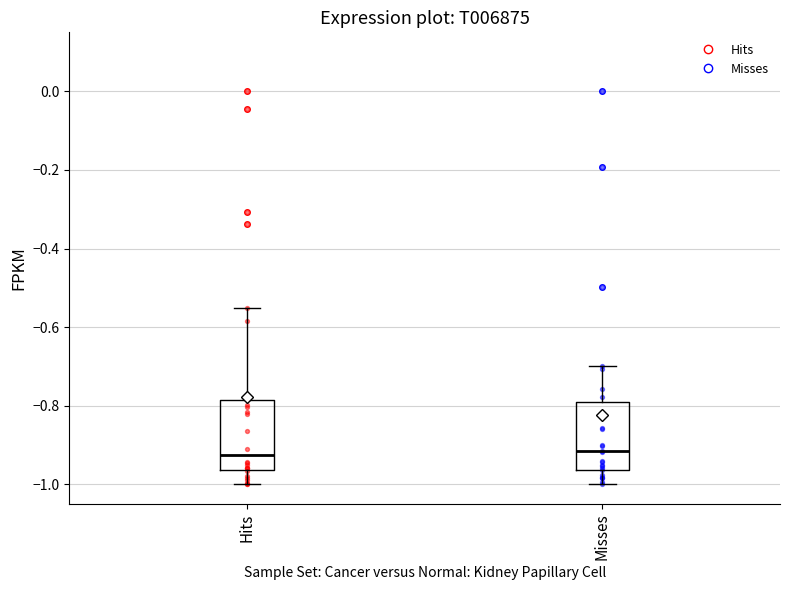

Reading left to right, transcribe this box plot: for each box, give where its median line is, the range the box spans, and where its two whiskers end, as read against the y-axis. The values are not printed on the chart, so give them approximately, as read against the axis.

Hits: median -0.92, box -0.96 to -0.78, whiskers -1.00 to -0.56
Misses: median -0.92, box -0.96 to -0.78, whiskers -1.00 to -0.70